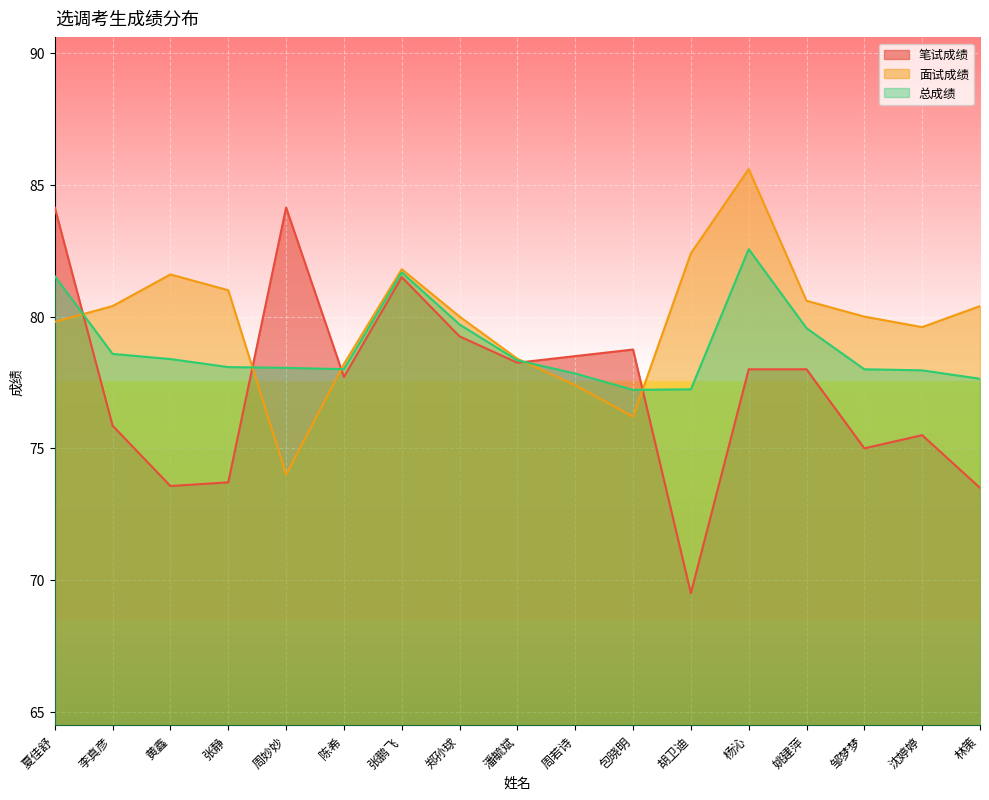

Which category has the lowest value in the 面试成绩 series?

周妙妙